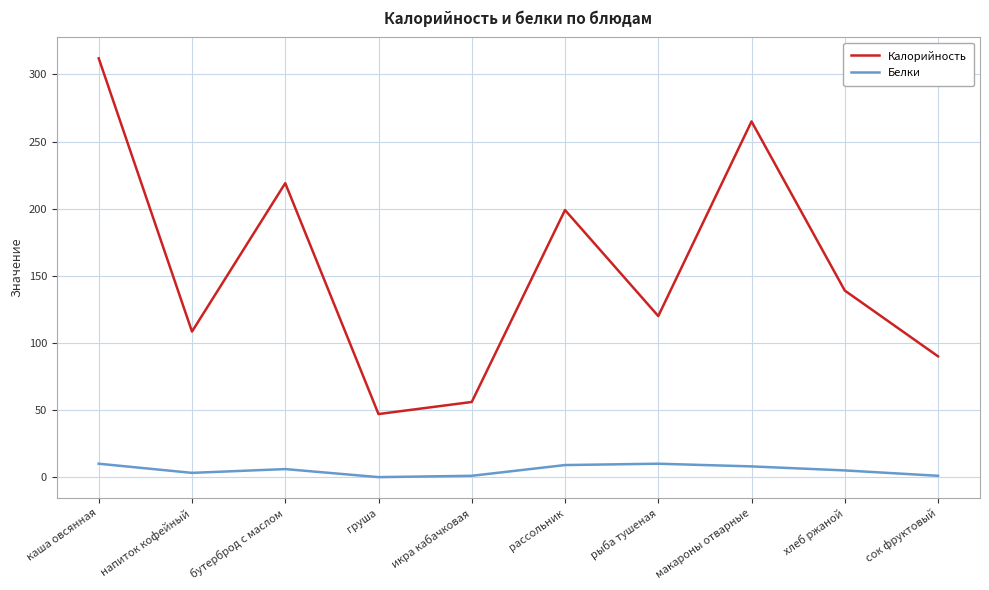

True or false: Белки and Калорийность cross at least once.

False